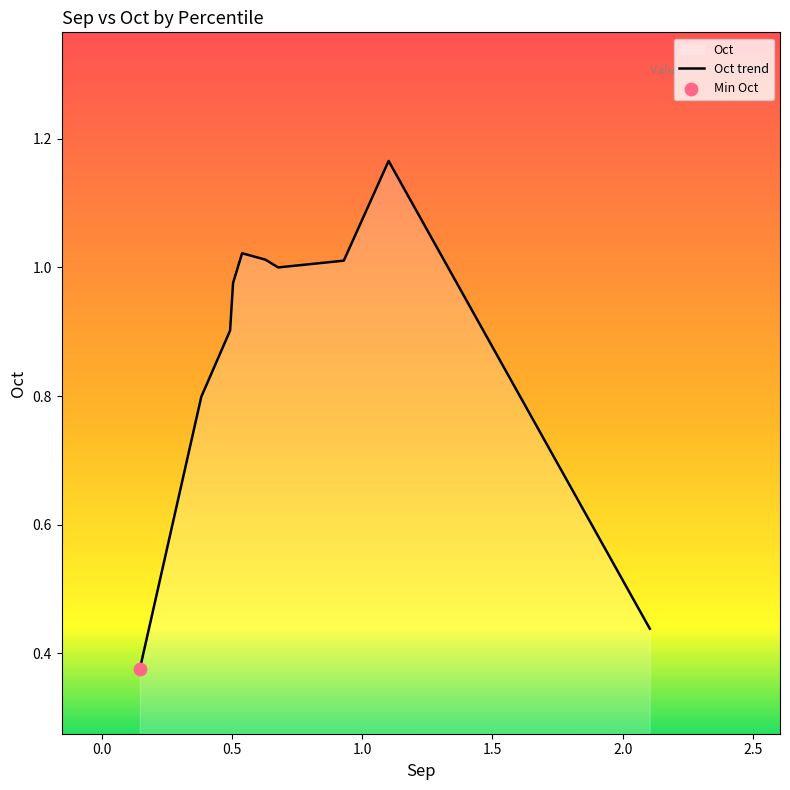

What is the difference between the maximum and minimum values?

0.8